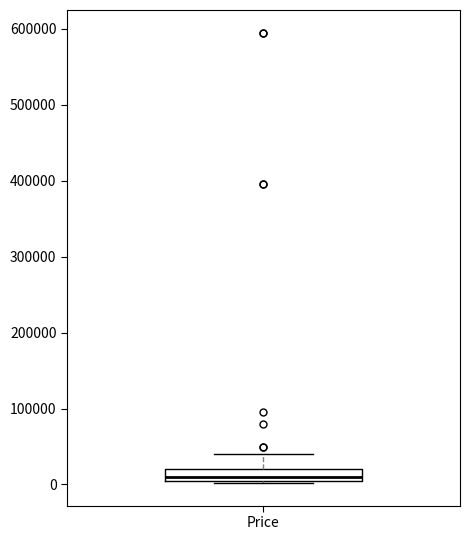

Read this box plot against the y-axis: the position of the median line, the range covered by the box, and the ends of both whiskers. The values are not printed on the chart, so give them approximately, as read against the axis.

median 10000, box 0 to 20000, whiskers 0 to 40000